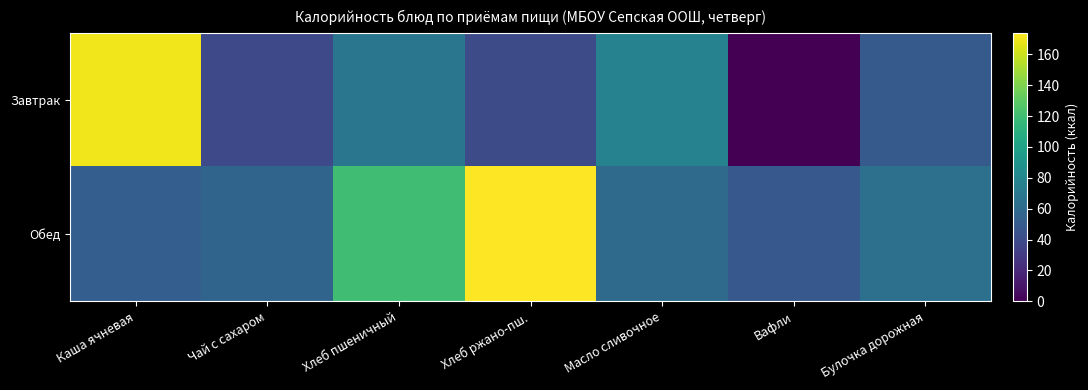

How many data points does each series have?

7